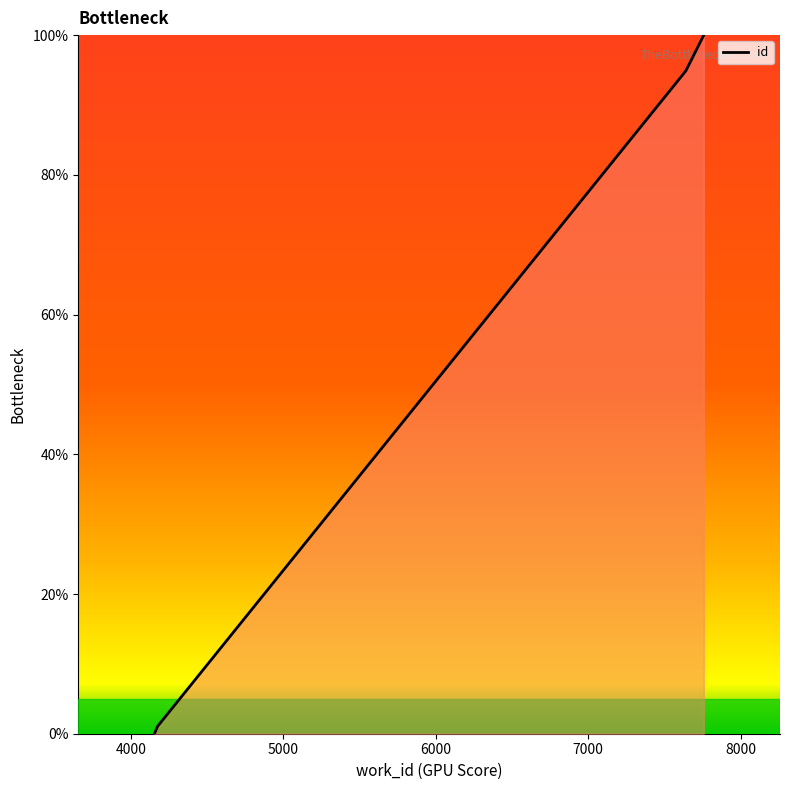

How many values exceed 94?

4